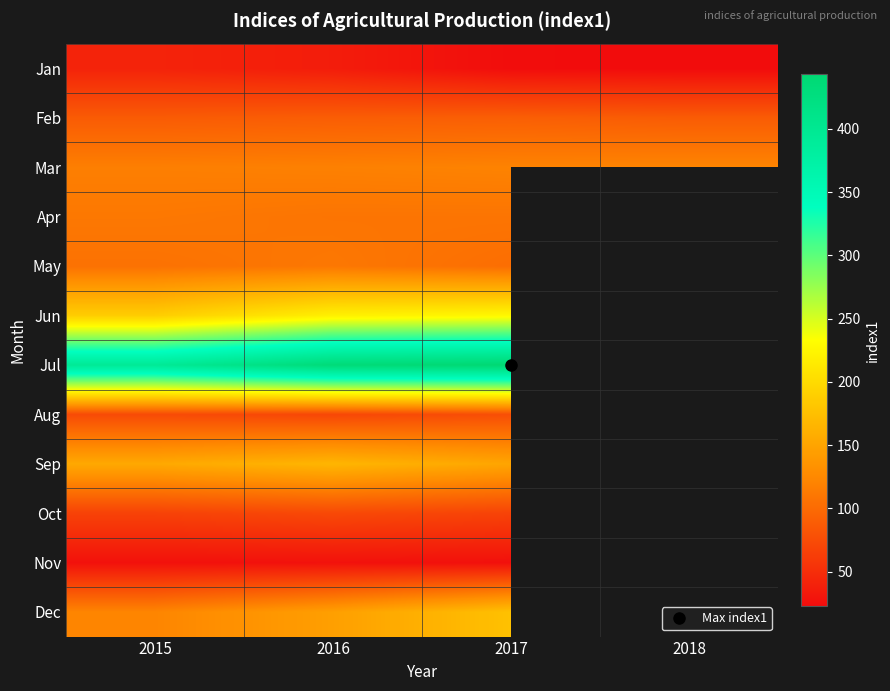

At which category is the sum across all series the highest?

2017